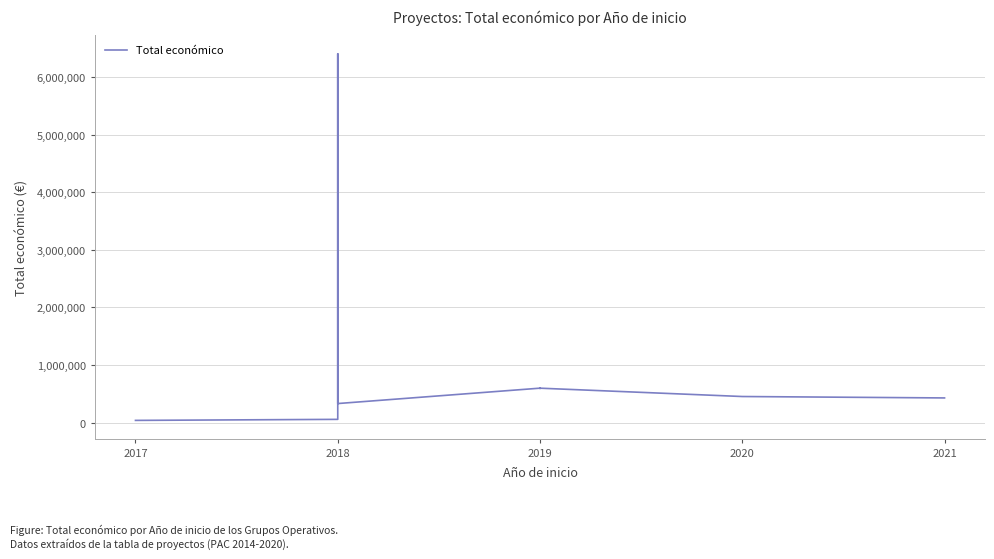

What is the label of the 2nd point from the left?

2018